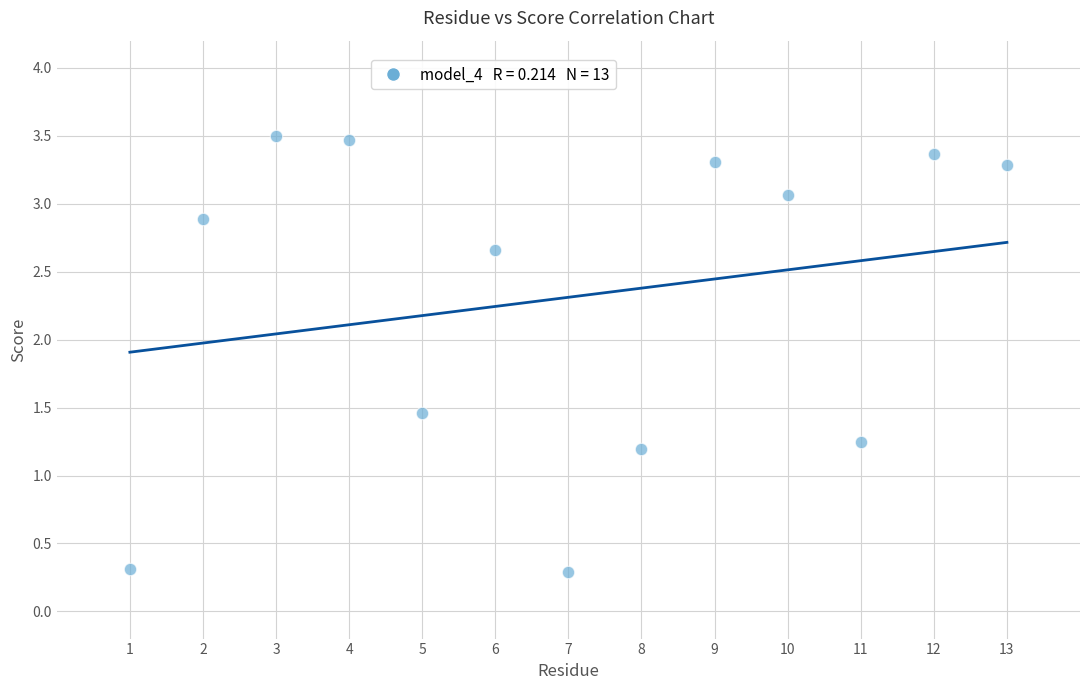

What is the range of Y values (max minus min)?

3.2